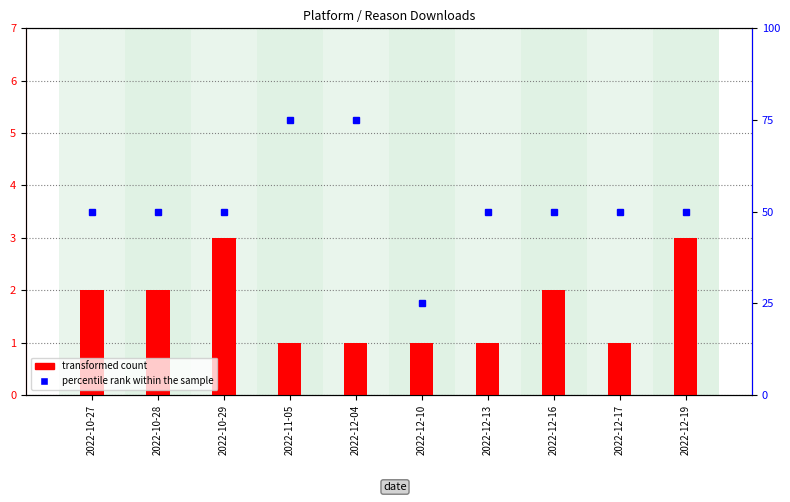

Reading left to right, transcribe all the data shown in this chart.

transformed count: 2	2	3	1	1	1	1	2	1	3
percentile rank within the sample: 50	50	50	75	75	25	50	50	50	50